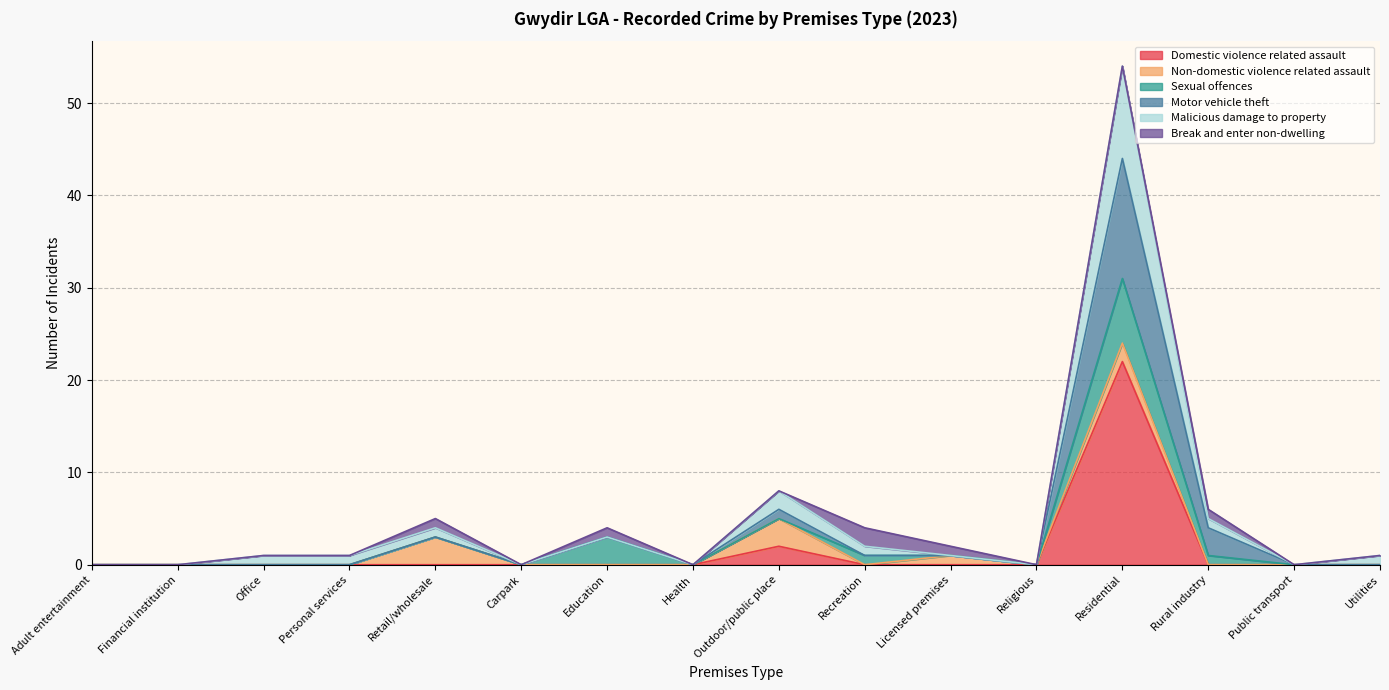

At which category is the sum across all series the highest?

Residential